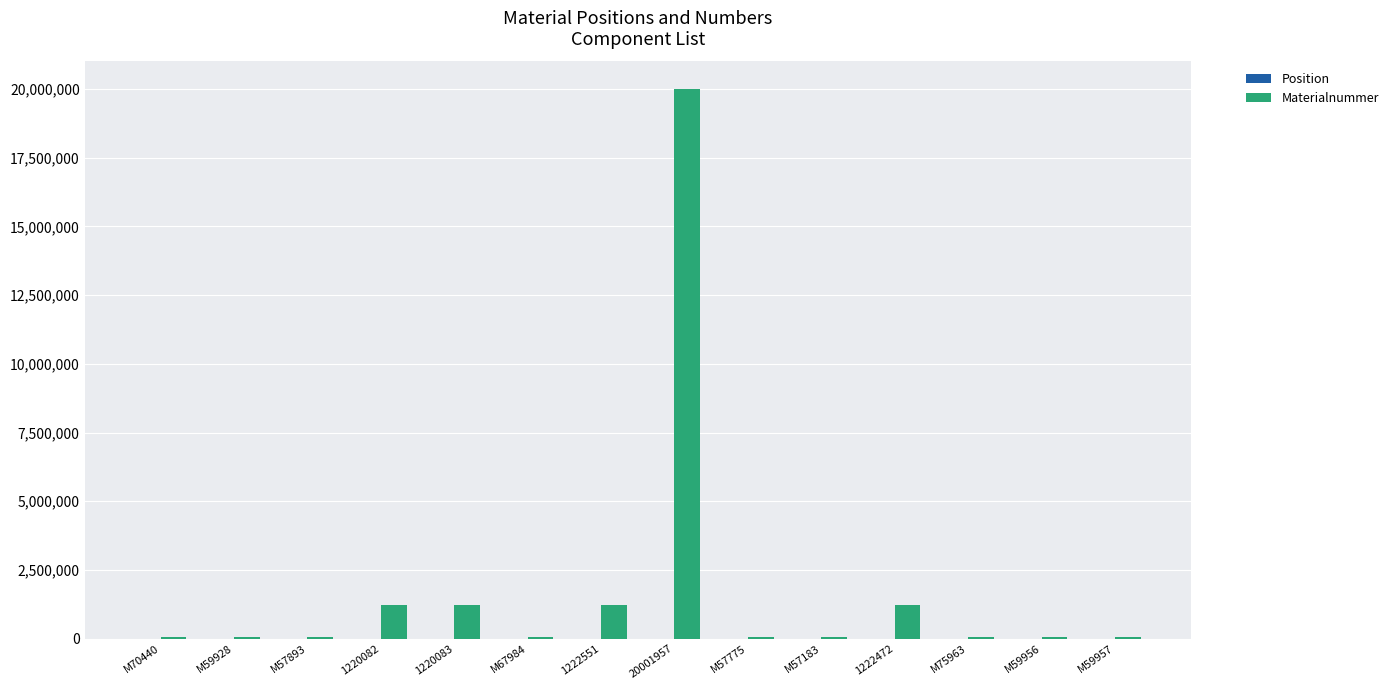

The value of Materialnummer at 1220083 is 1220083. True or false?

True